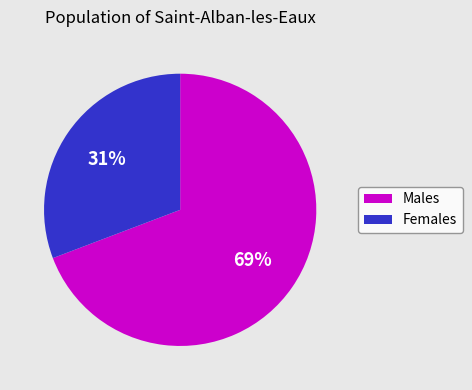

To the nearest percent, what is the average slice percentage?

50%